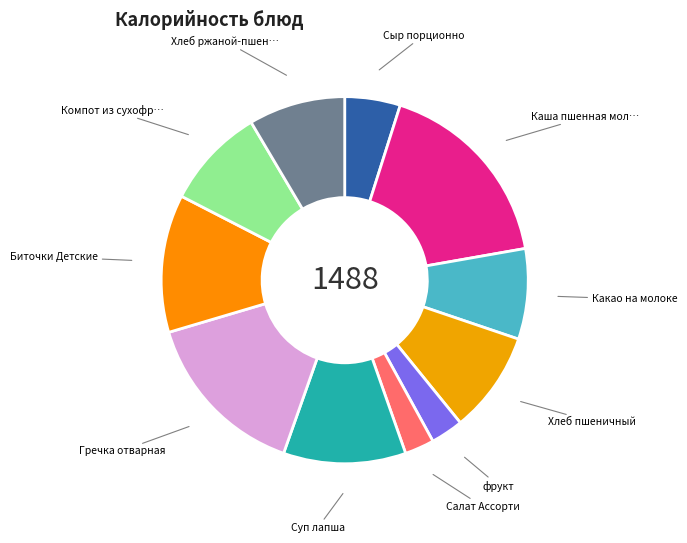

How many slices are in this pie chart?

11